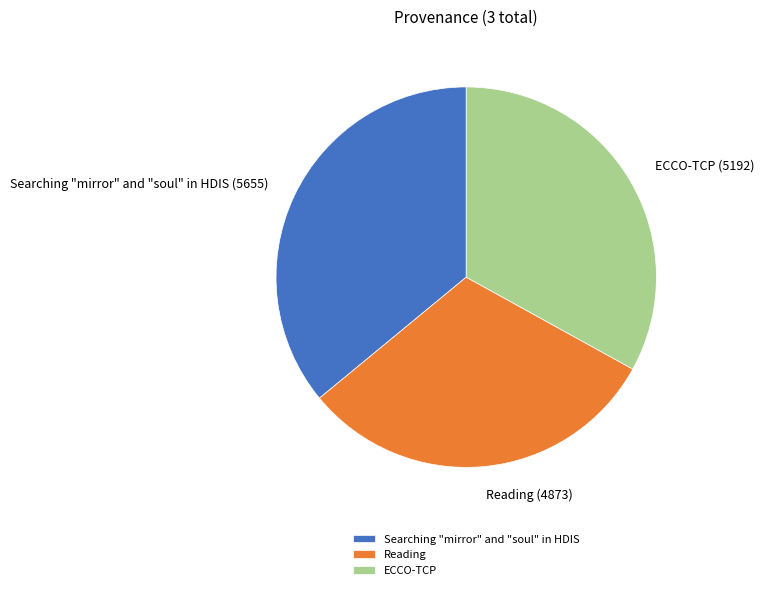

Is Reading the majority of the pie?

No